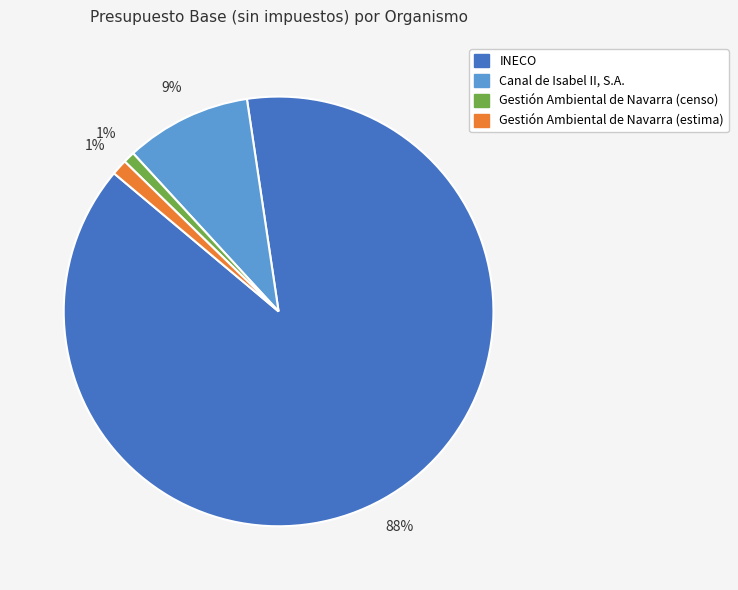

Which category has the biggest portion of the pie?

INECO